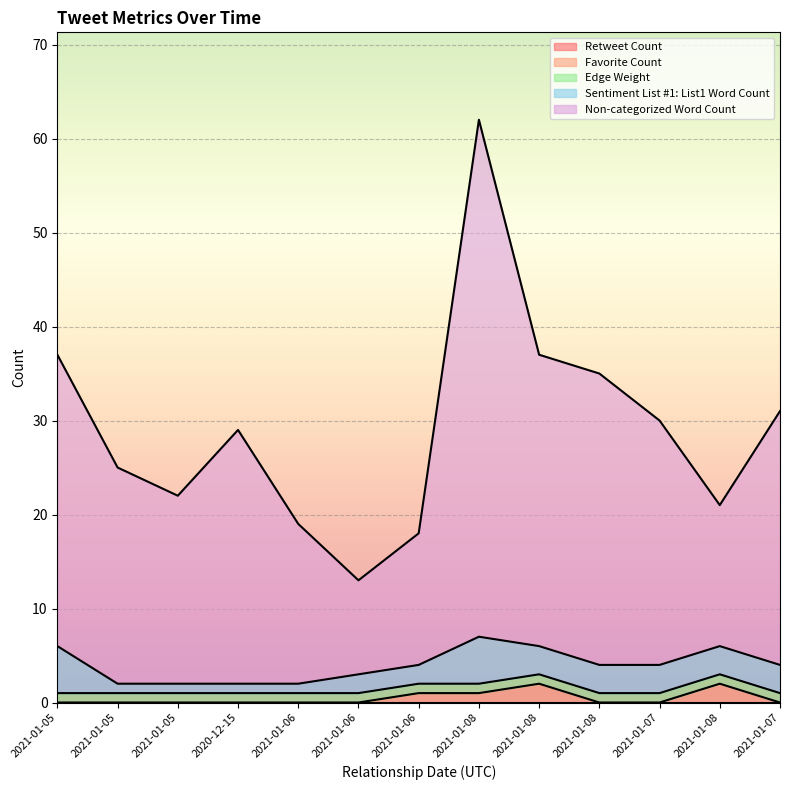

How many lines are shown in the chart?

5